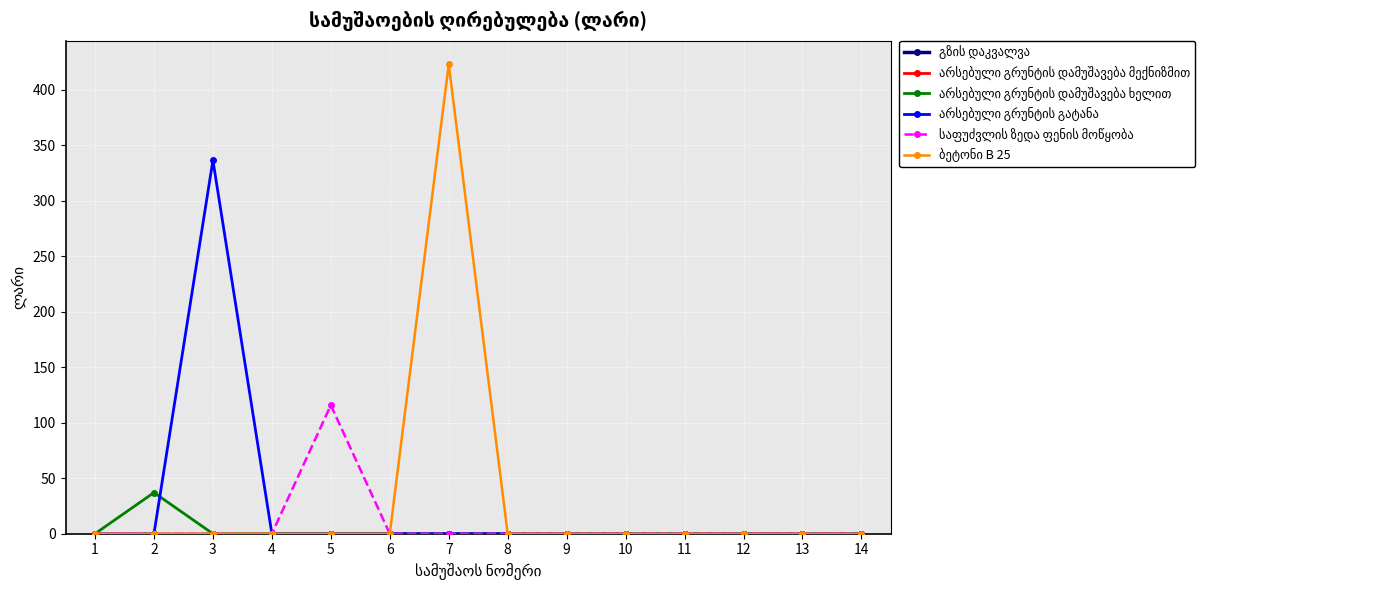

What is the sum of all არსებული გრუნტის გატანა values?

336.6